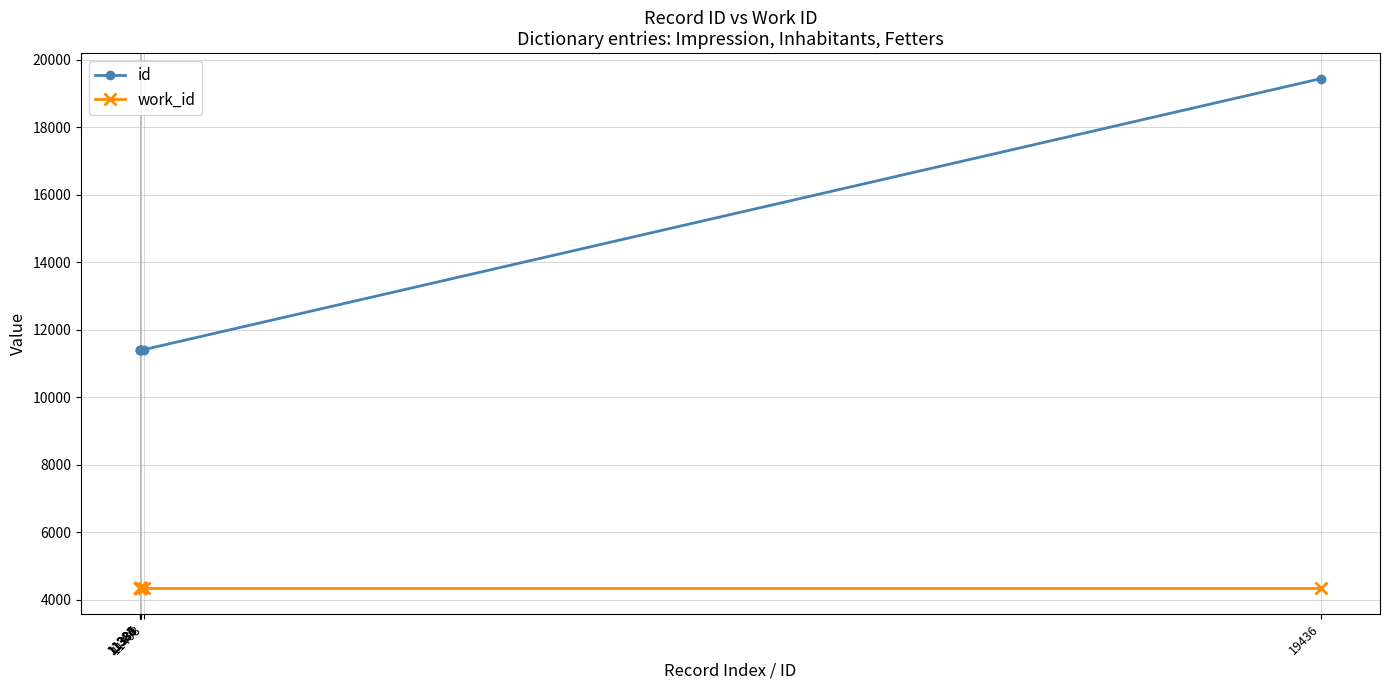

True or false: id and work_id cross at least once.

False